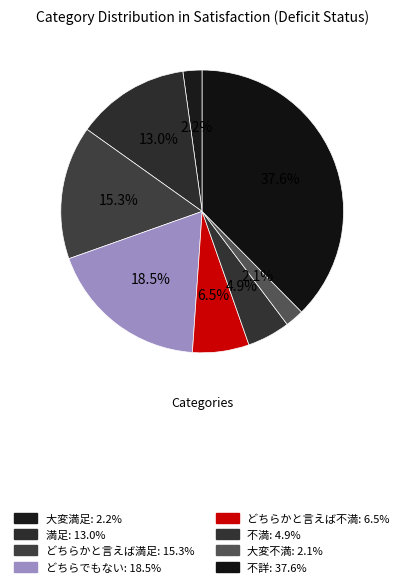

To the nearest percent, what percentage of the pie is 満足?

13%